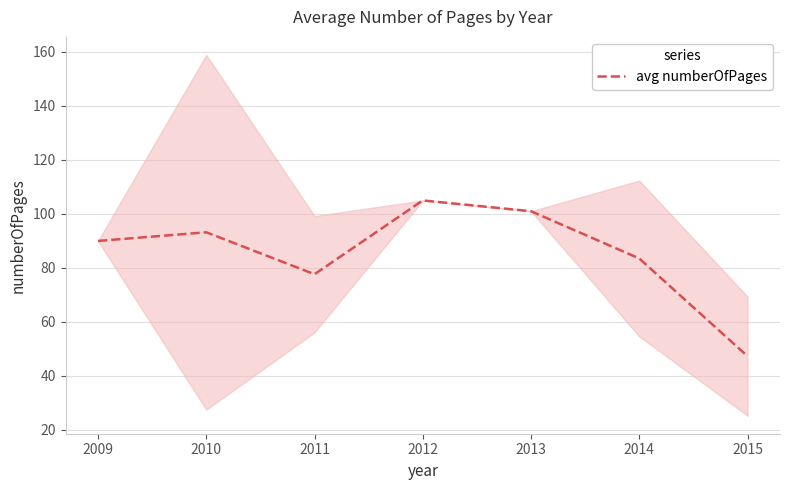

What is the approximate value at 2012?

105.0